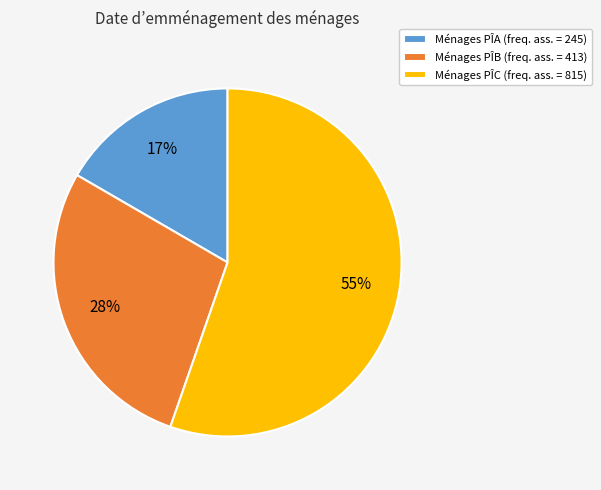

Rank the categories by value from lowest to highest.

Ménages PÎA (freq. ass. = 245), Ménages PÎB (freq. ass. = 413), Ménages PÎC (freq. ass. = 815)